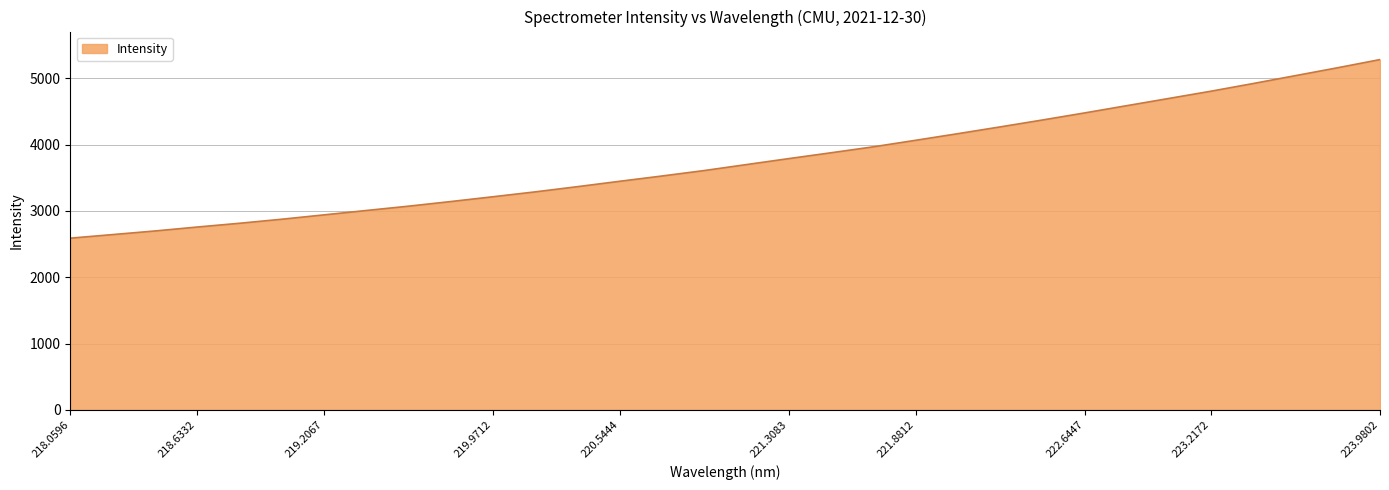

What is the difference between the maximum and minimum values?

2692.6